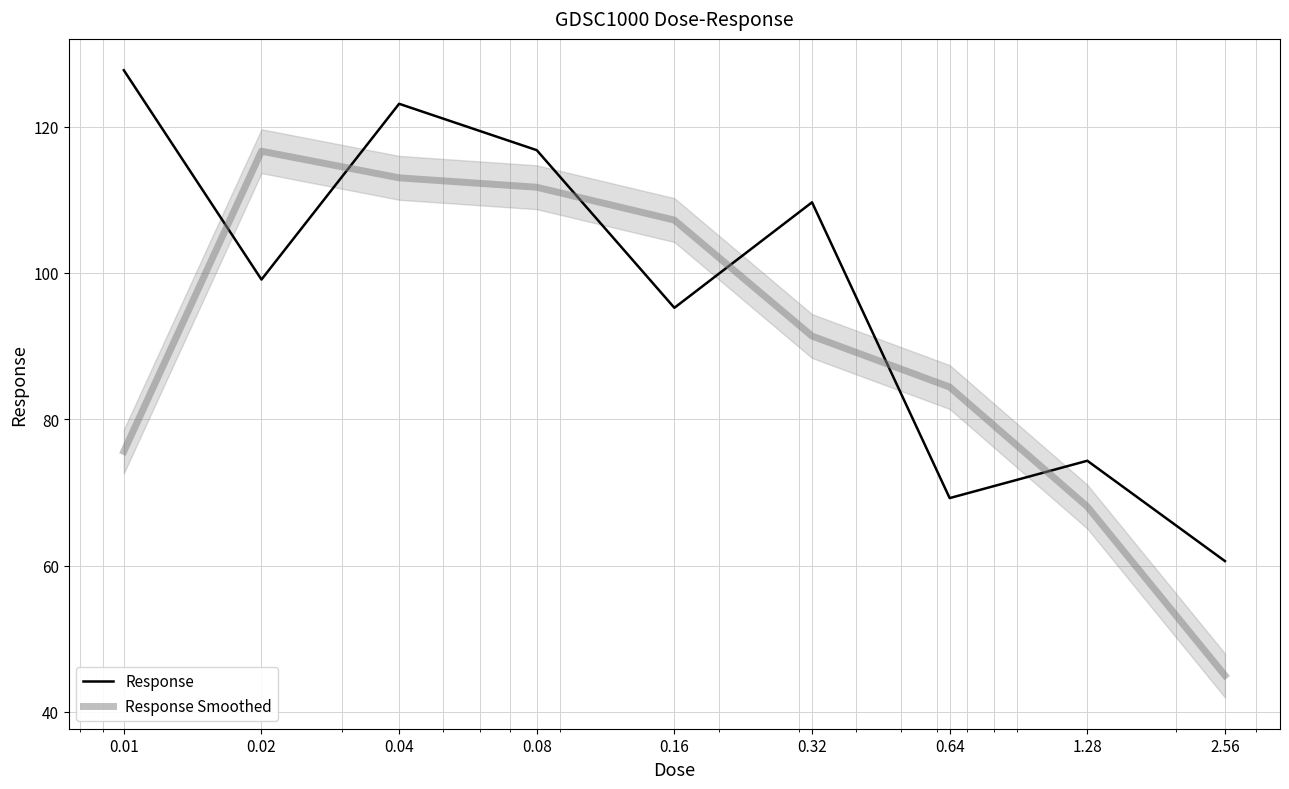

What is the lowest value of the Response series?

60.6